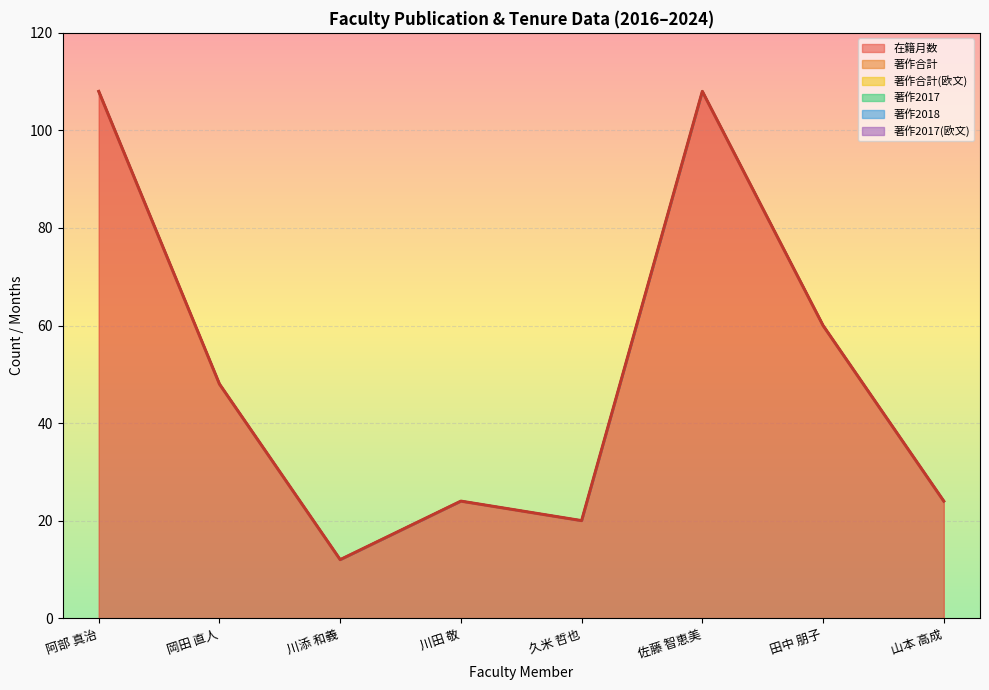

At how many categories does at least one series exceed 9?

8